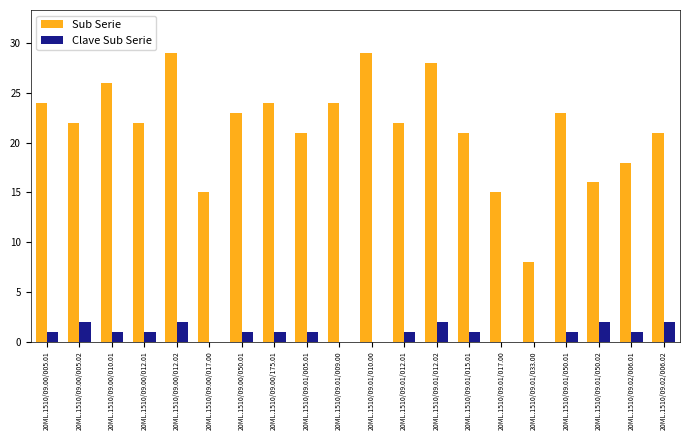

At which category is the sum across all series the highest?

20ML.1510/09.00/012.02